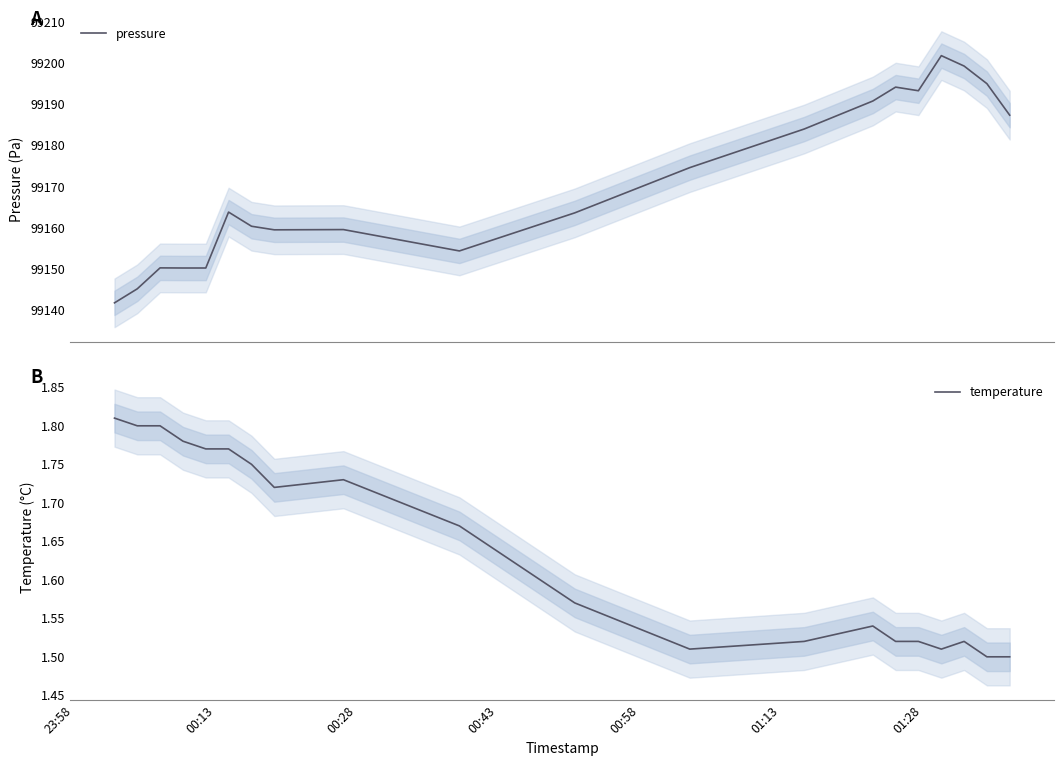

What is the minimum value for pressure?

99141.7